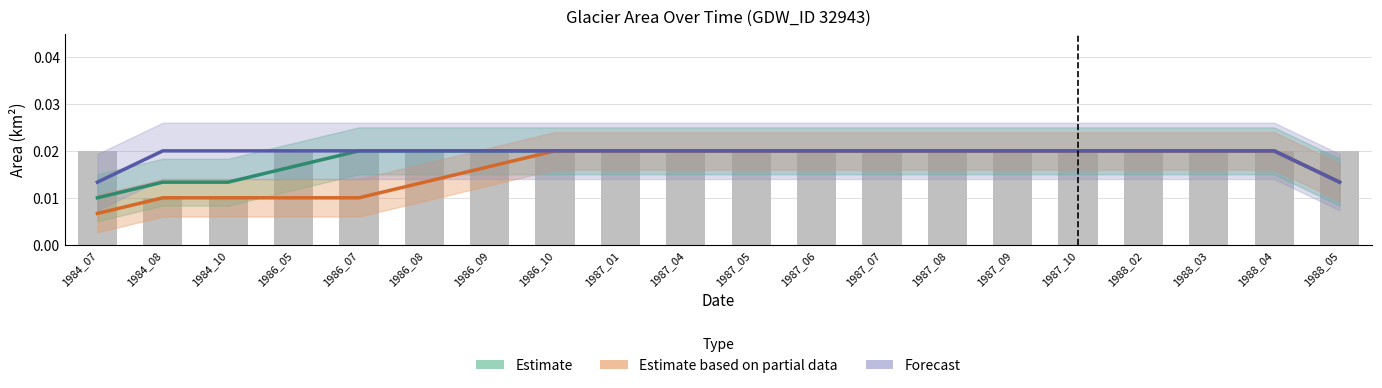

Which category has the highest value across all series?

1984_07